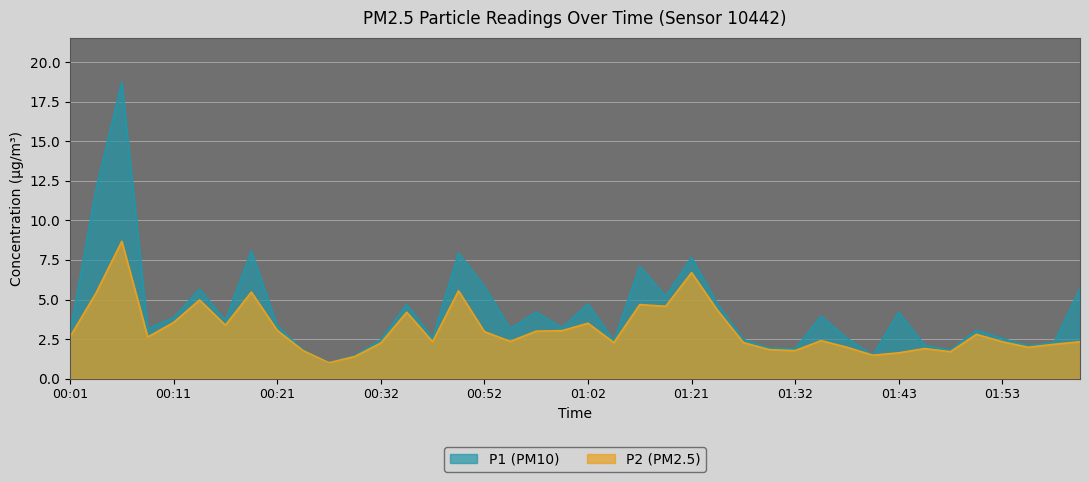

What is the lowest value of the P2 series?

1.0